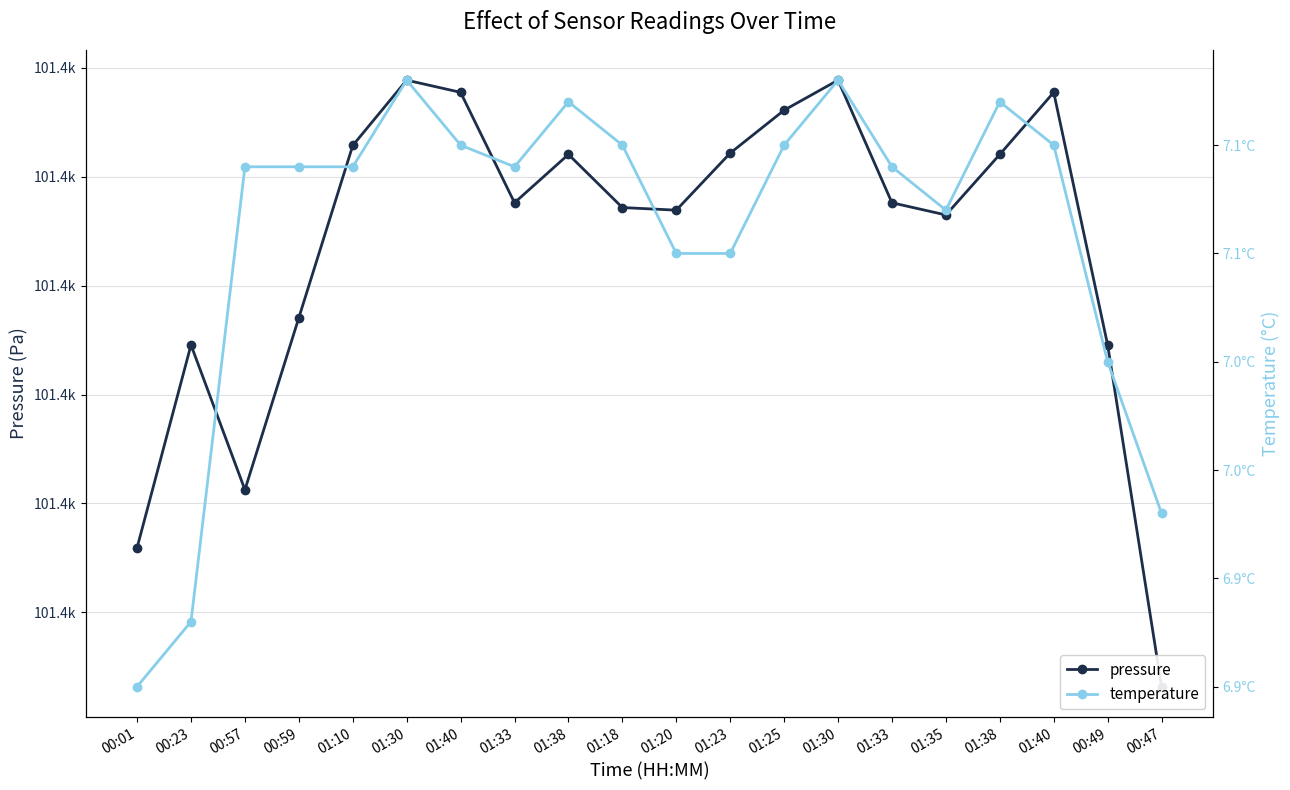

Does the chart display data point markers on the line(s)?

Yes